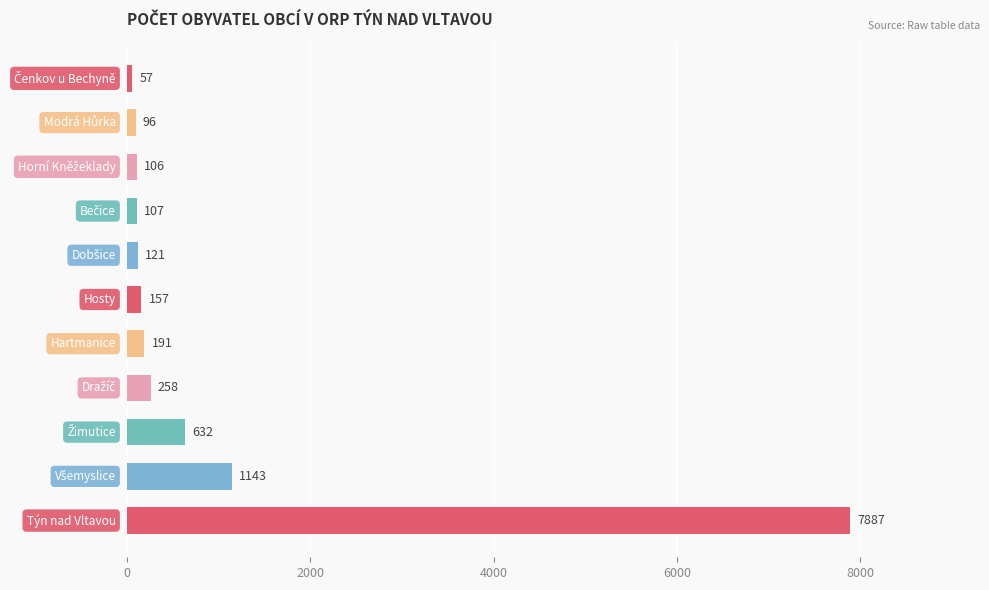

What is the difference between the maximum and minimum values?

7830